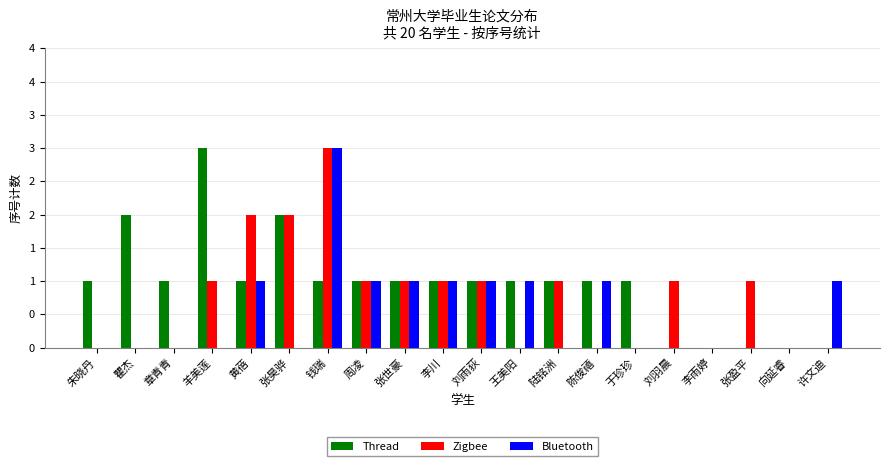

Between 于珍珍 and 李川, which is larger?

于珍珍